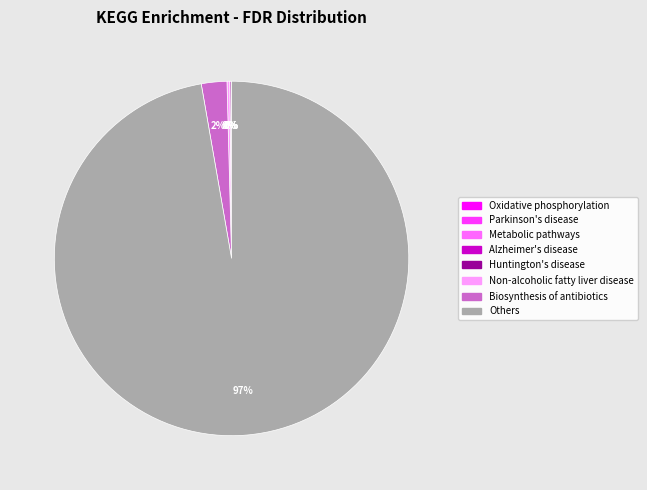

What is the largest slice in the pie chart?

Others